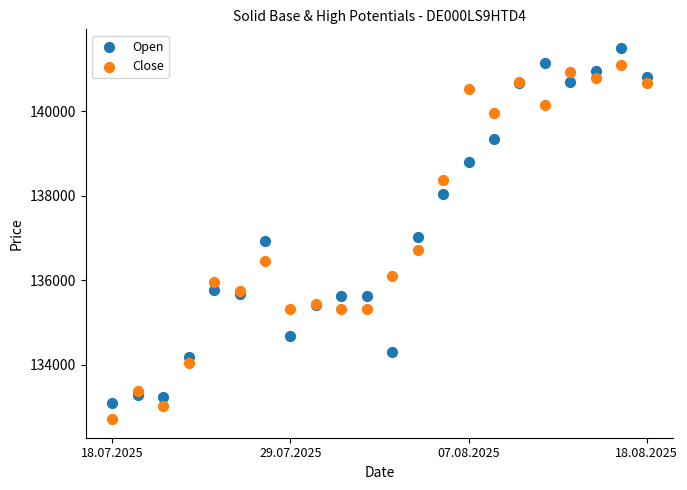

Which series reaches the maximum Y coordinate?

Open